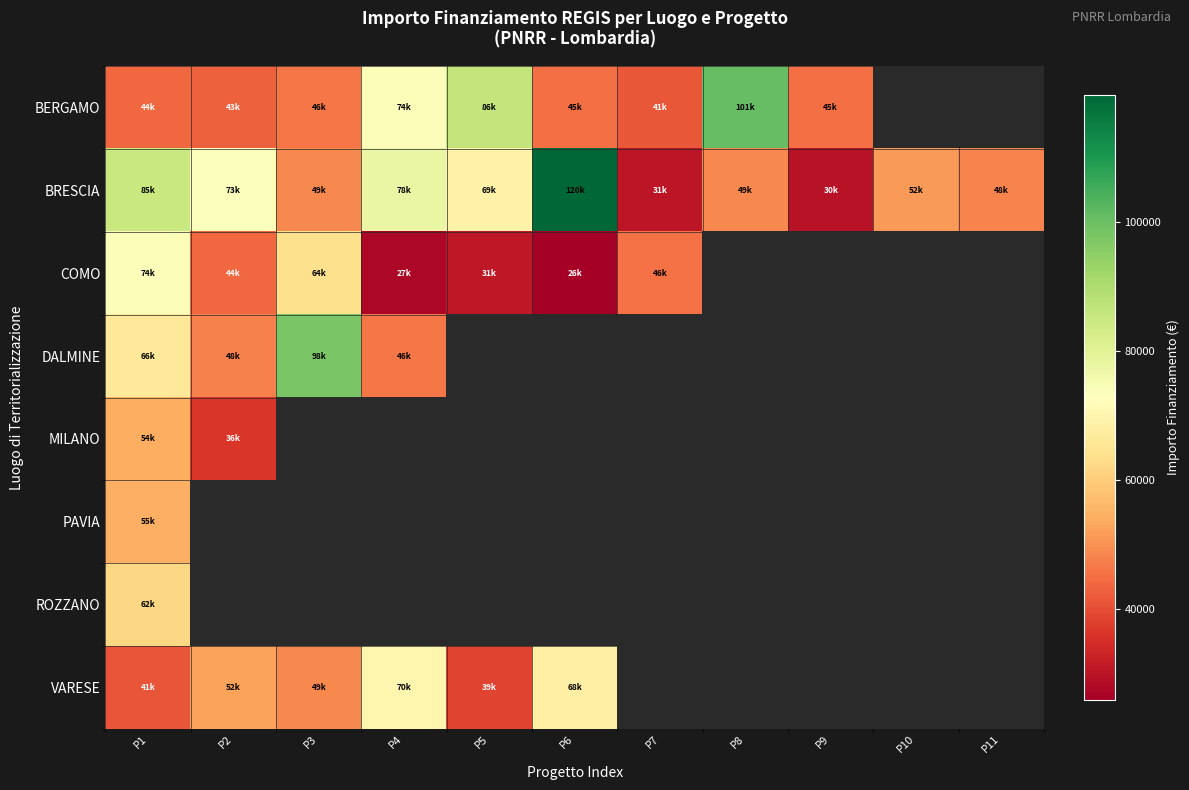

At how many categories does at least one series exceed 60735?

7